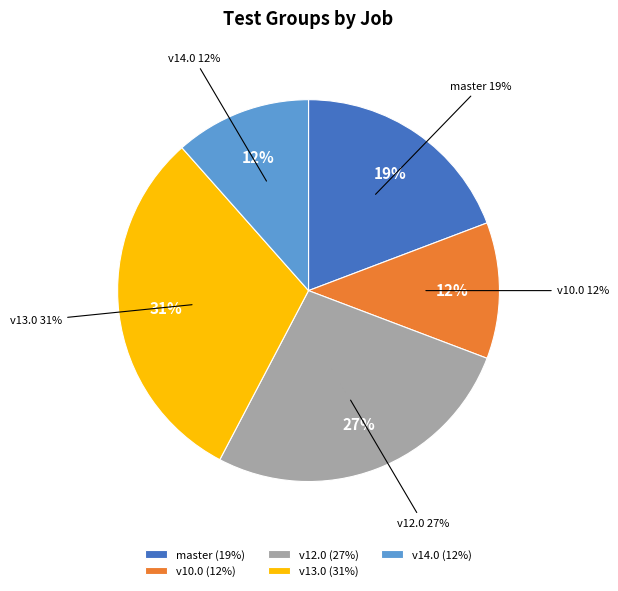

Which has a higher value, osm-stage_3-merge/v10.0 or osm-stage_3-merge/v13.0?

osm-stage_3-merge/v13.0